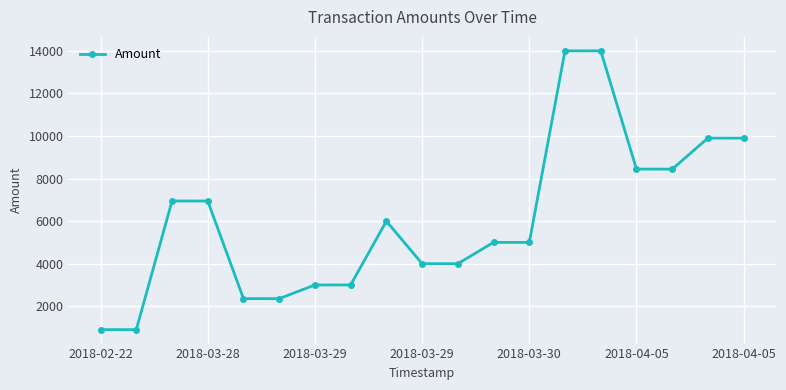

What is the sum of all values?

115072.6